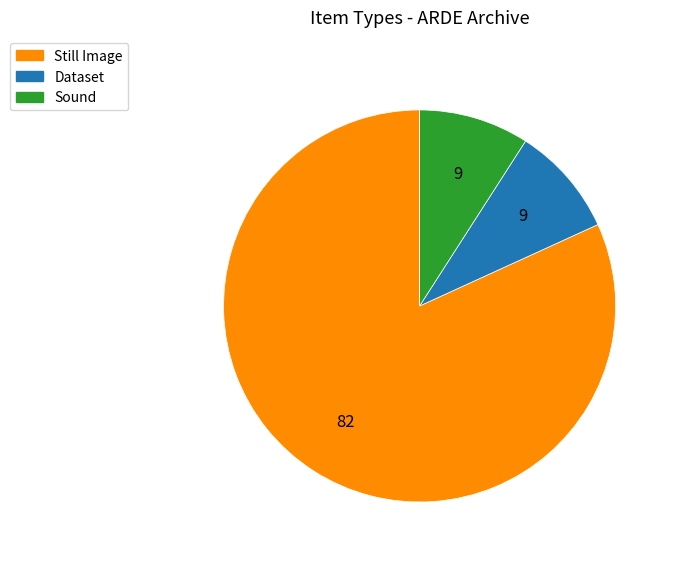

How many segments does this pie chart have?

3